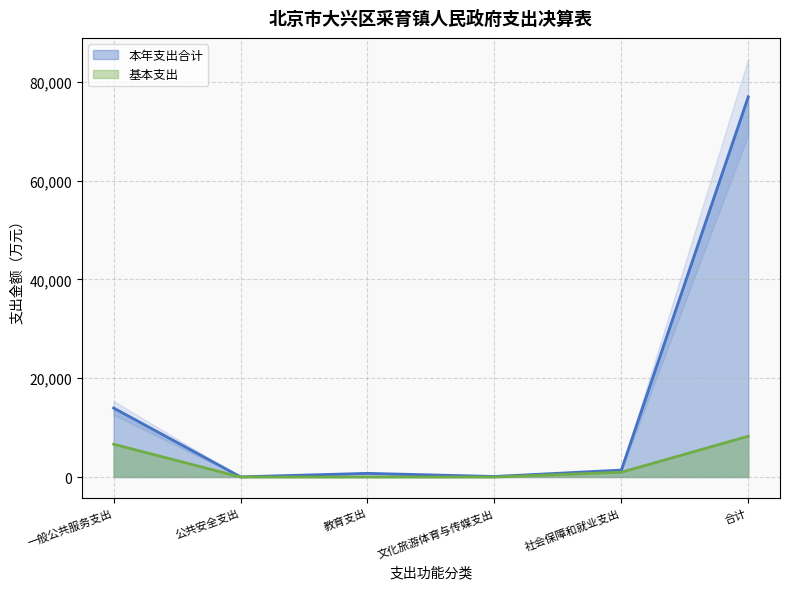

What is the average value of the 基本支出 series?

2644.8